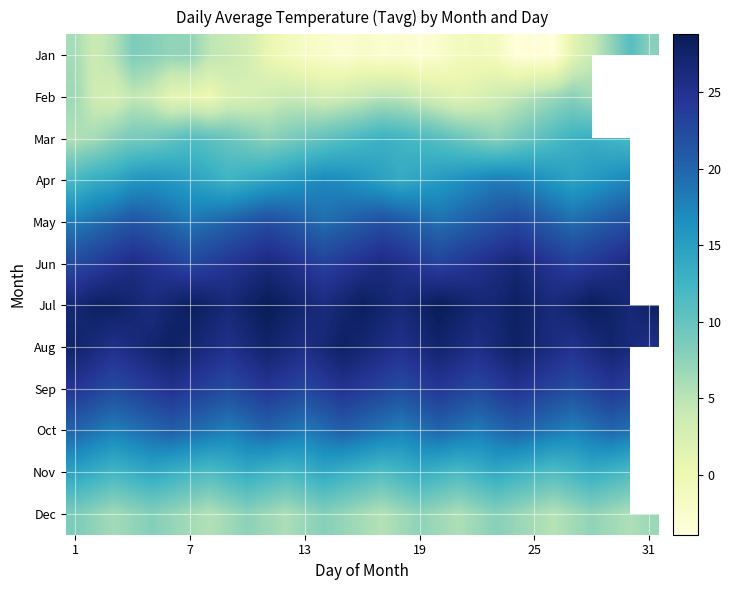

What is the highest value of the Jun series?

26.8